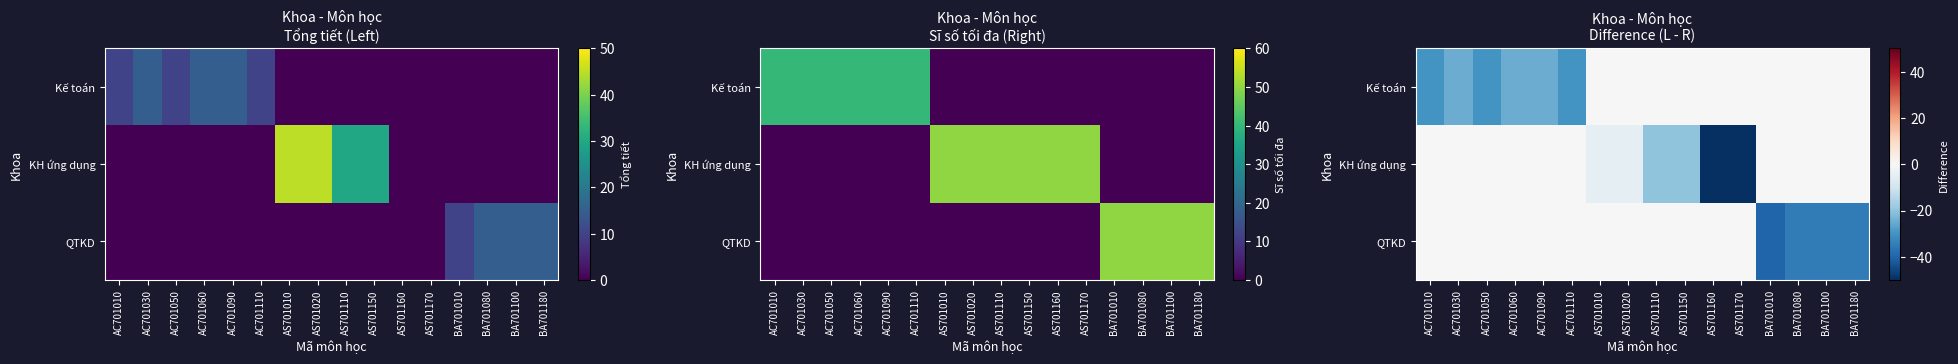

Which category has the highest value across all series?

AS701010